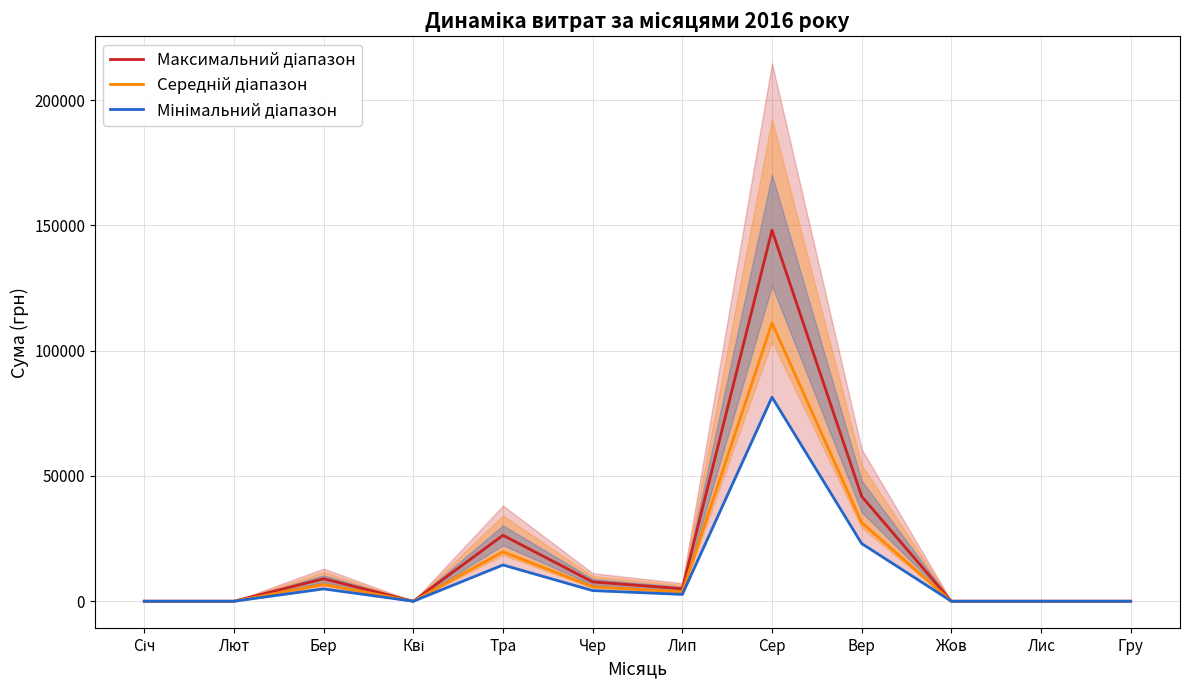

Which series changed the most between Вер and Жов?

Максимальний діапазон